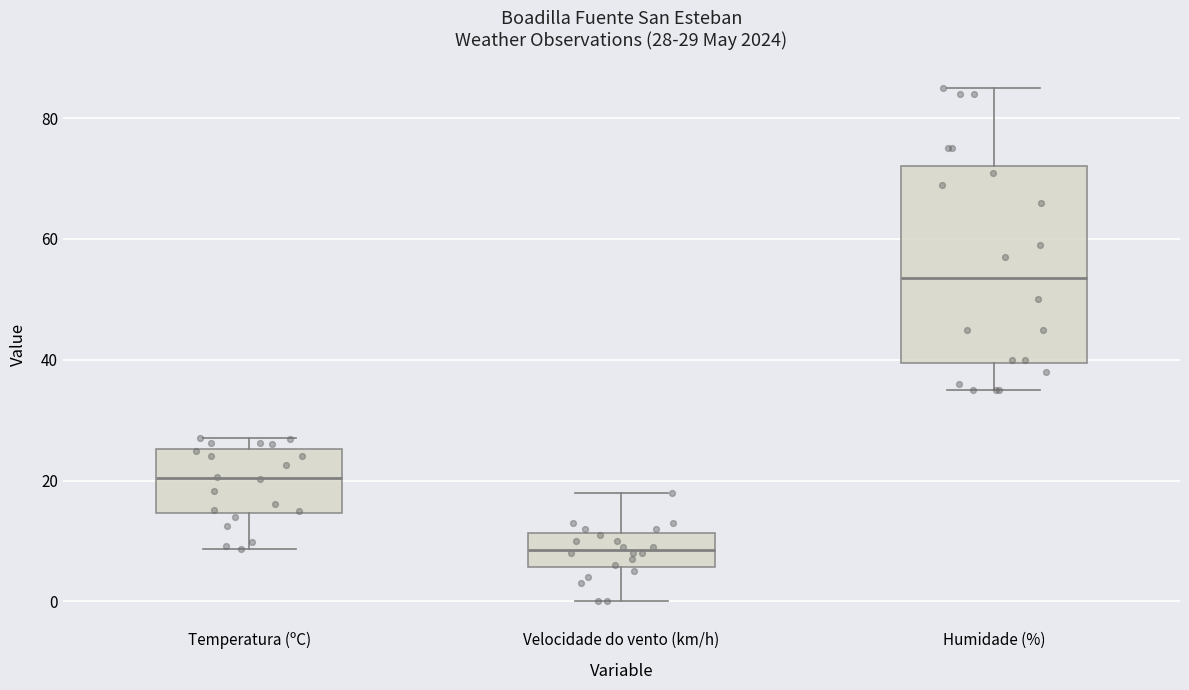

Which box is the tallest, from its lower edge to its upper edge?

Humidade (%)